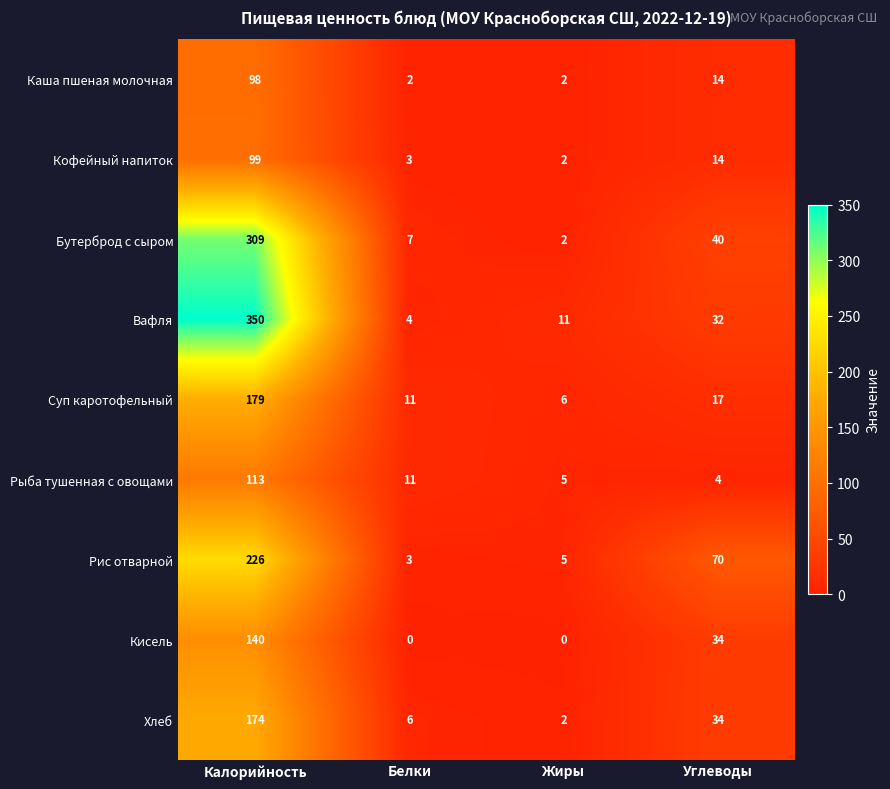

Is it true that Хлеб equals 1 at Жиры?

False